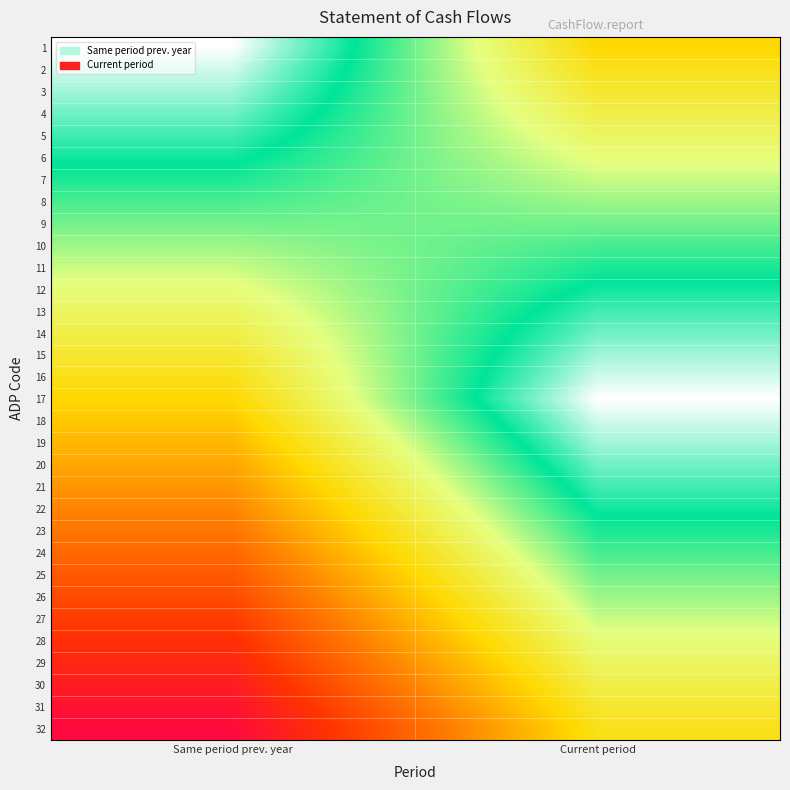

What is the difference between the highest and lowest values at Same period prev. year?

1.0